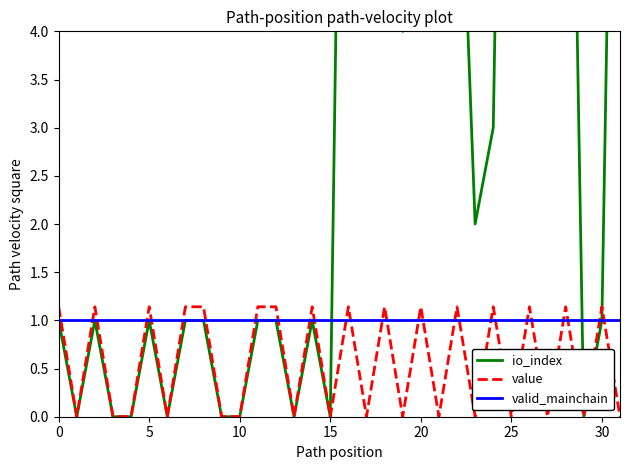

What are all the series names shown in the legend?

io_index, value, valid_mainchain